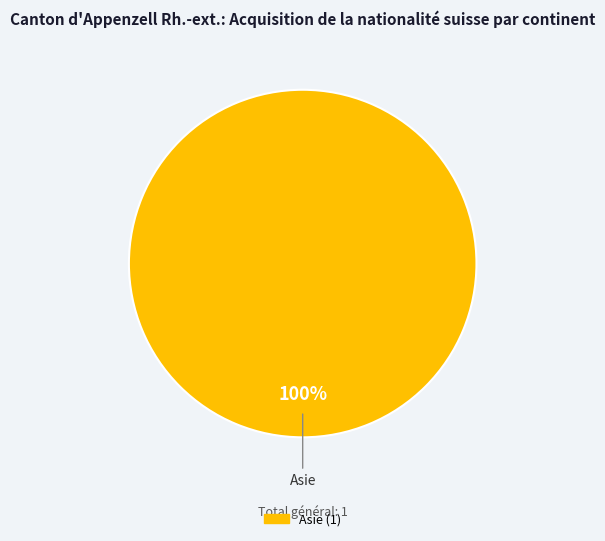

Does any single category account for the majority?

Yes